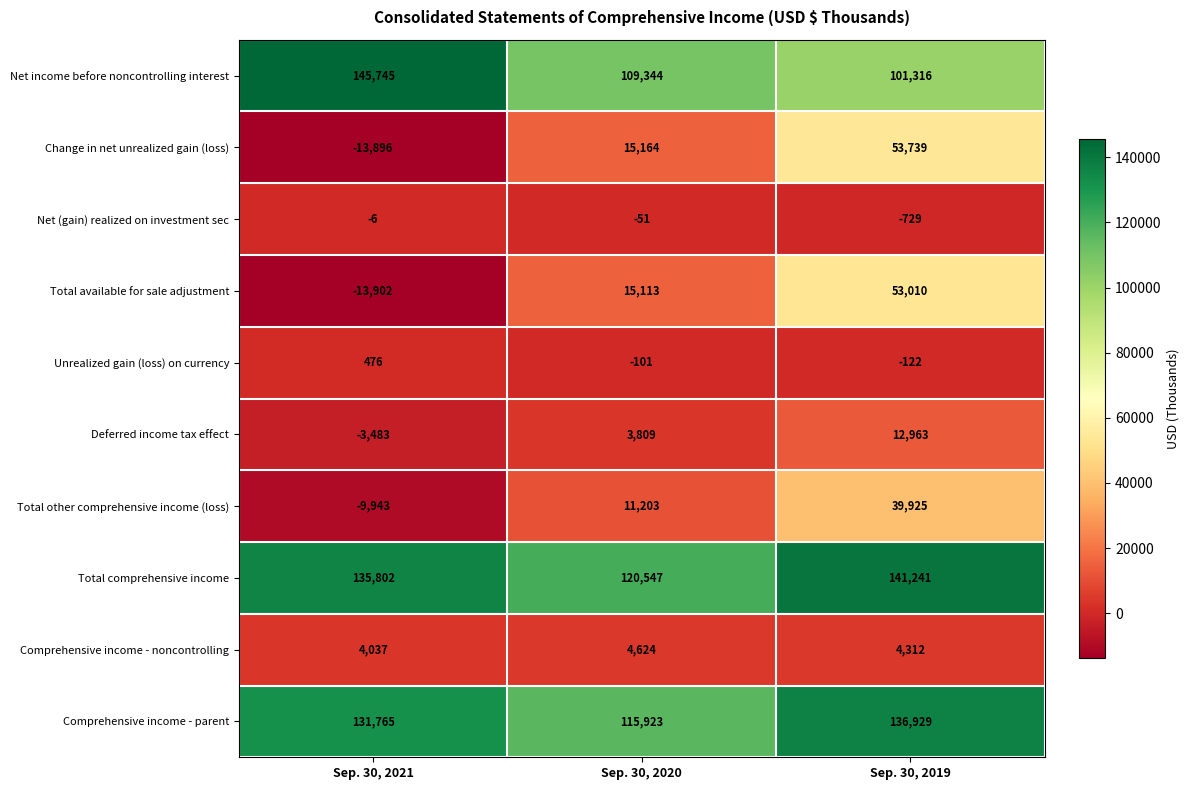

What is the average value of the Change in net unrealized gain (loss) series?

18336